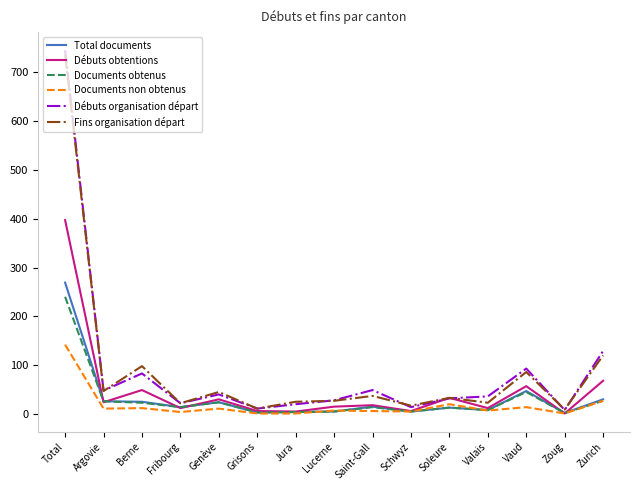

What are all the series names shown in the legend?

Total documents, Débuts obtentions, Documents obtenus, Documents non obtenus, Débuts organisation départ, Fins organisation départ